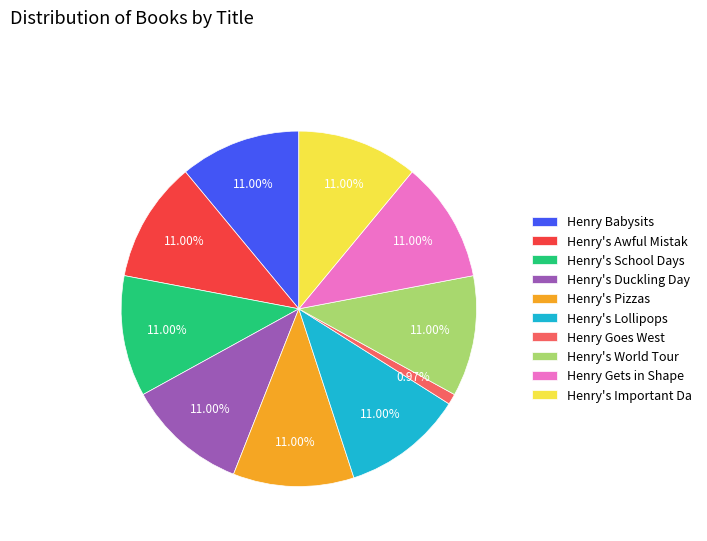

How many segments does this pie chart have?

10